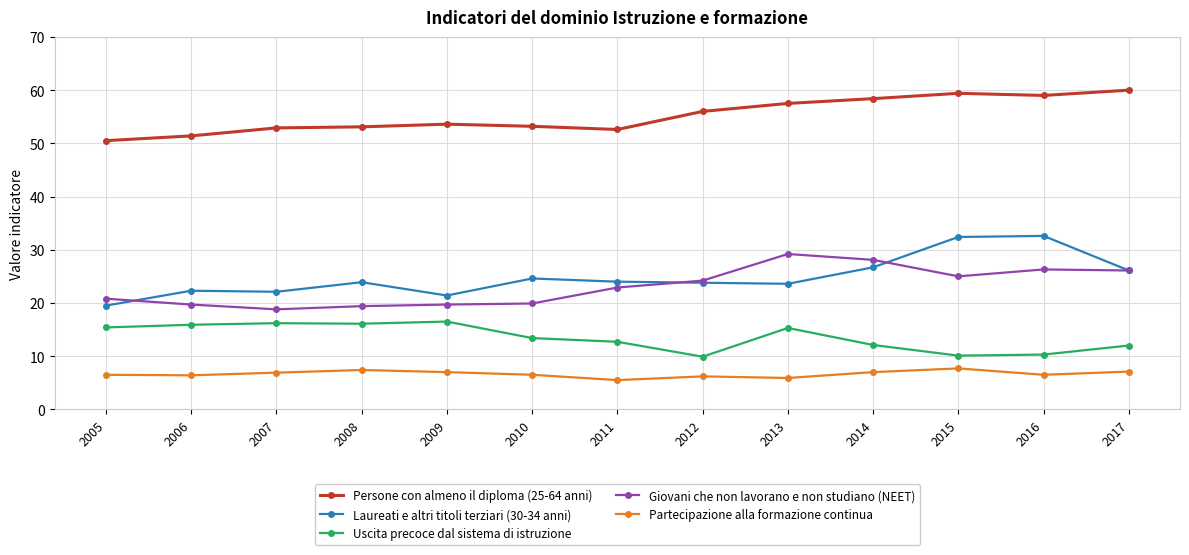

List the series in order of their peak value, lowest first.

Partecipazione alla formazione continua, Uscita precoce dal sistema di istruzione, Giovani che non lavorano e non studiano (NEET), Laureati e altri titoli terziari (30-34 anni), Persone con almeno il diploma (25-64 anni)